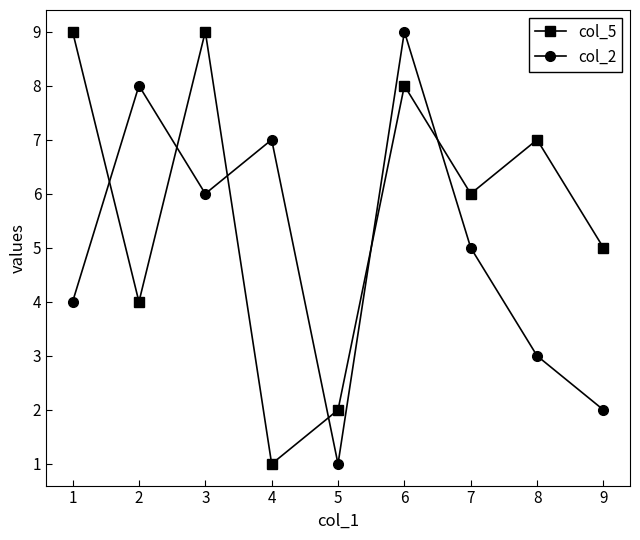

What is the minimum value shown in the chart?

1